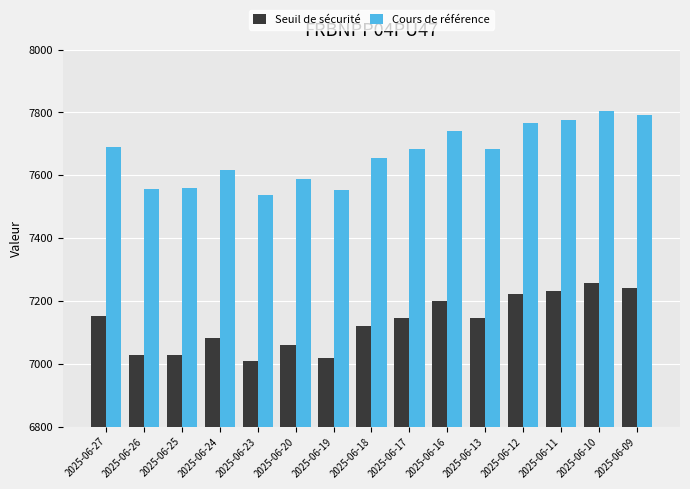

What are all the series names shown in the legend?

Seuil de sécurité, Cours de référence